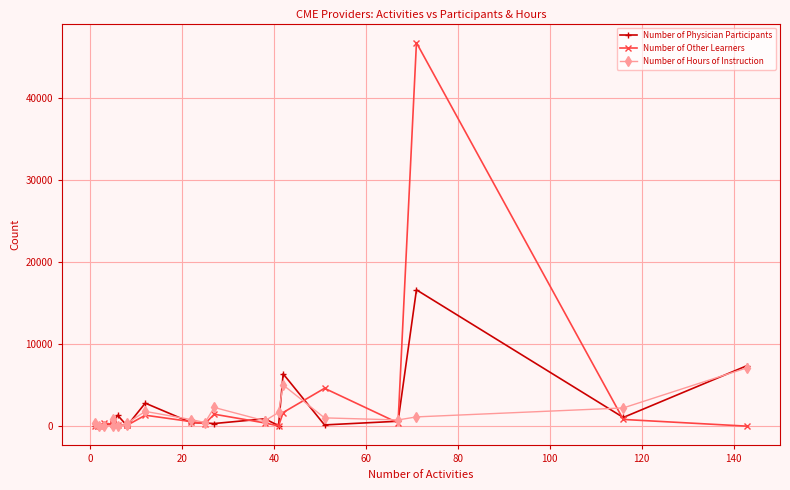

What are all the series names shown in the legend?

Number of Physician Participants, Number of Other Learners, Number of Hours of Instruction